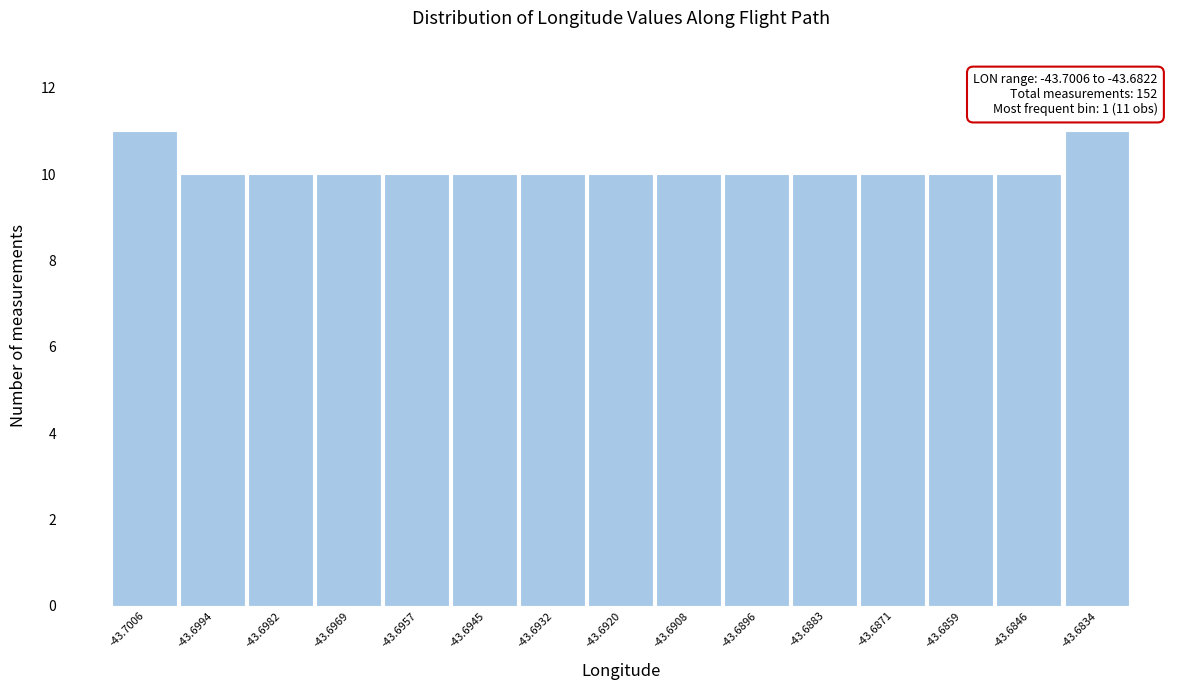

Reading right to left, what are all the values shown in this chart?

-43.6834=11	-43.6846=10	-43.6859=10	-43.6871=10	-43.6883=10	-43.6896=10	-43.6908=10	-43.6920=10	-43.6932=10	-43.6945=10	-43.6957=10	-43.6969=10	-43.6982=10	-43.6994=10	-43.7006=11